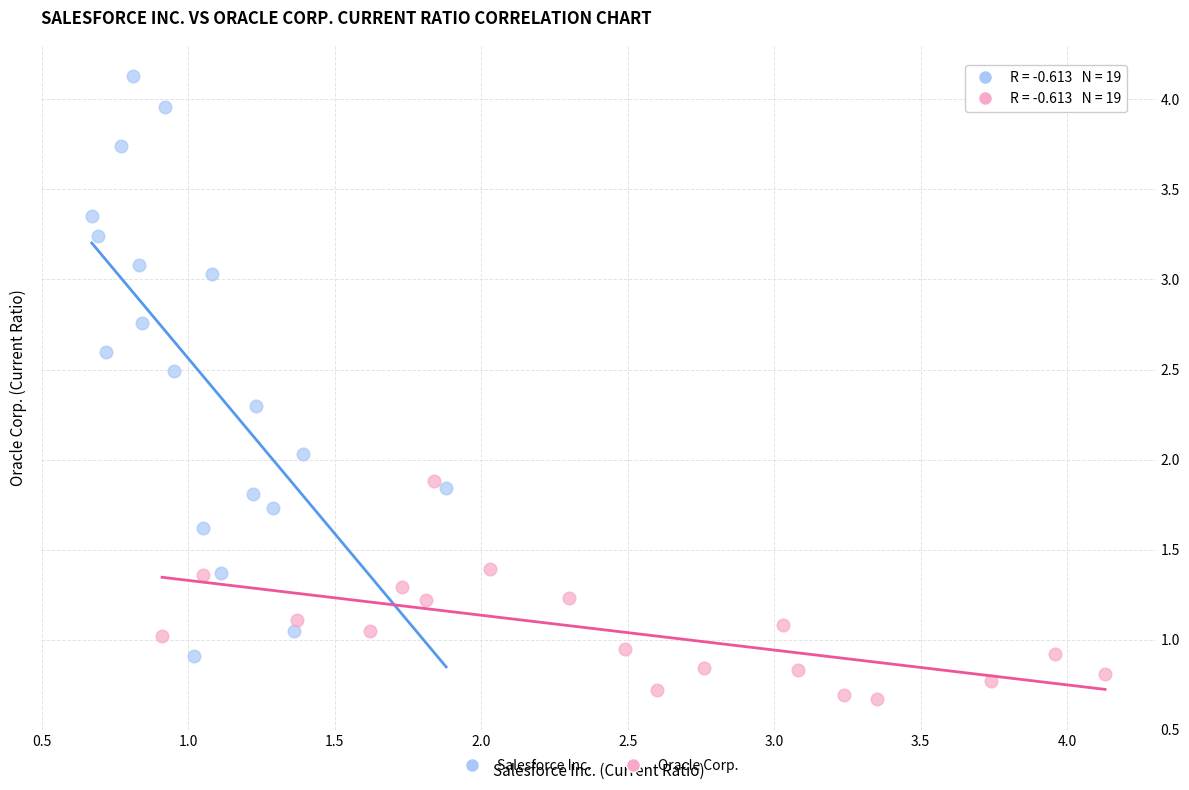

Which series reaches the minimum Y coordinate?

Oracle Corp.